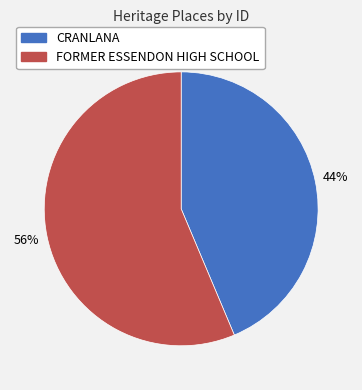

What is the largest slice in the pie chart?

FORMER ESSENDON HIGH SCHOOL